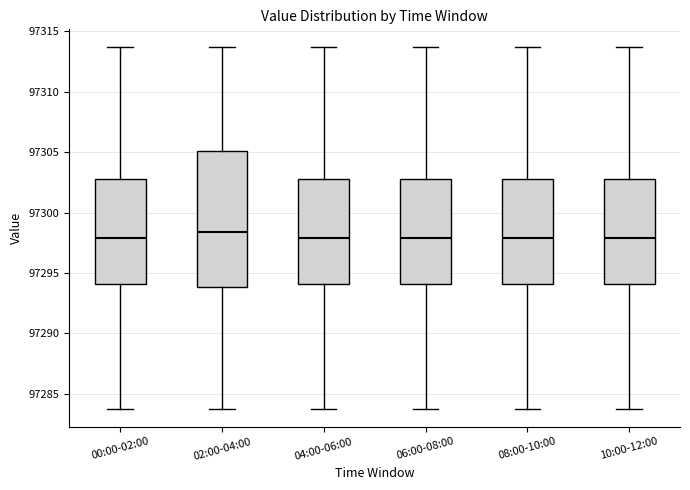

Which box is the tallest, from its lower edge to its upper edge?

02:00-04:00